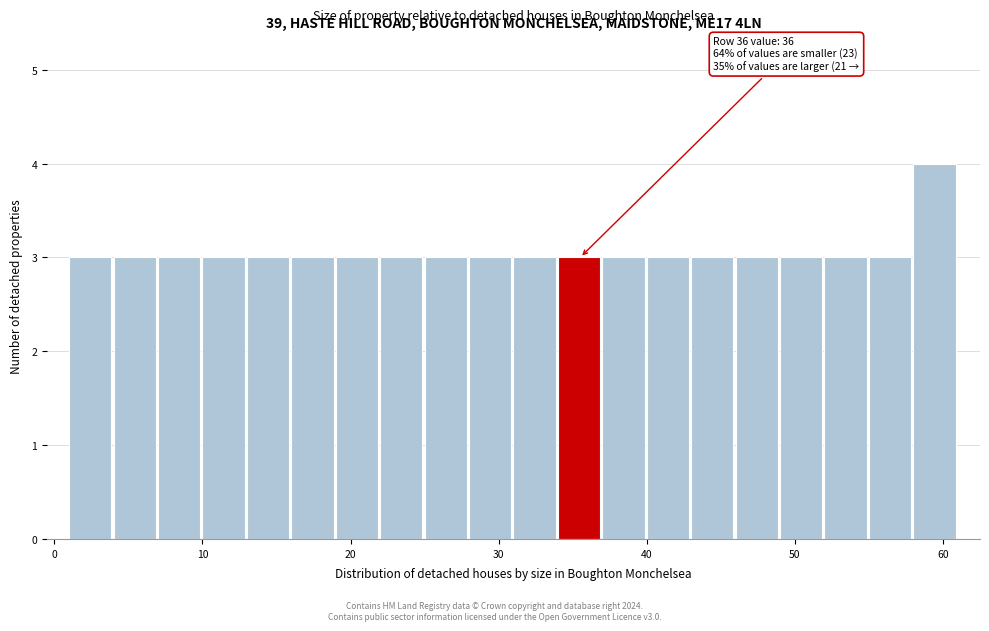

Read against the x-axis, roughly where is the centre of the tallest bar?

59